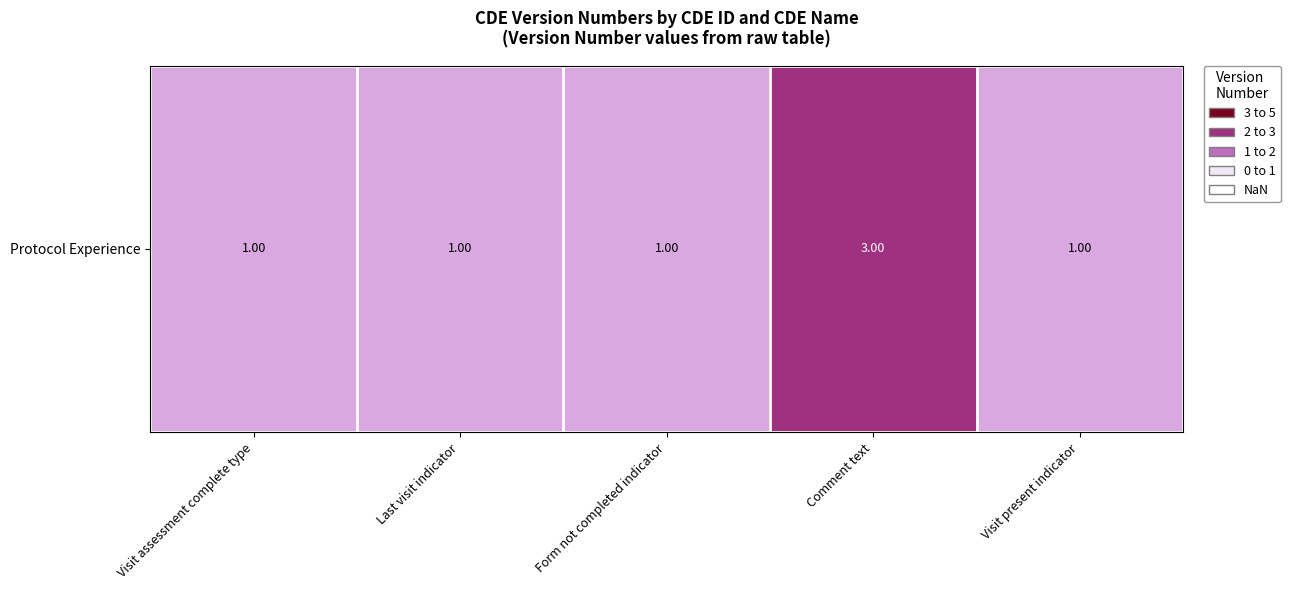

Rank the categories by value from lowest to highest.

Visit assessment complete type, Last visit indicator, Form not completed indicator, Visit present indicator, Comment text